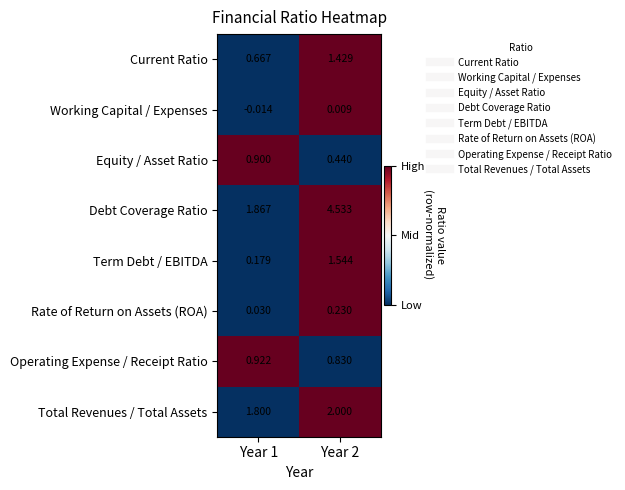

At which category does the chart reach its minimum across all series?

Year 1